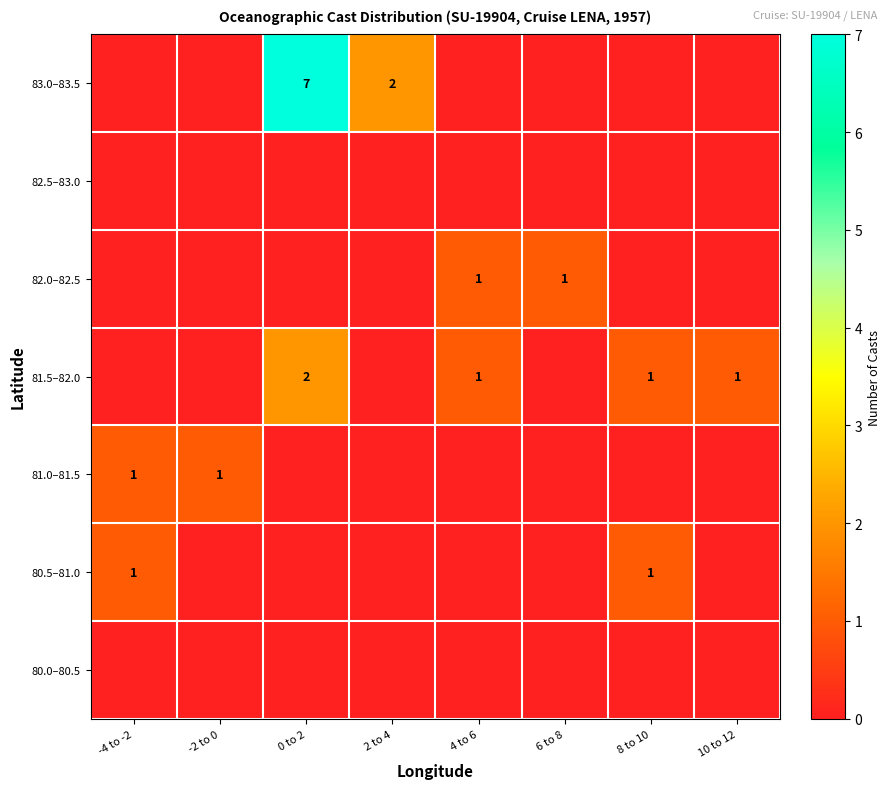

The value of 83.0–83.5 at 2 to 4 is 2. True or false?

True